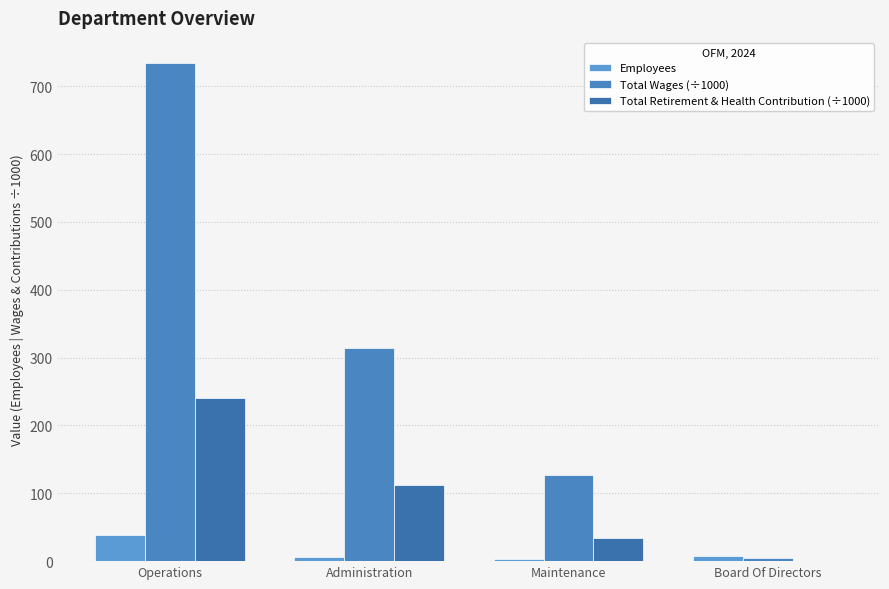

How many distinct data groups are displayed?

3